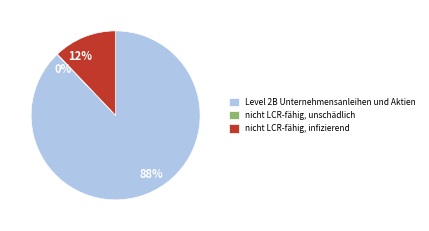

Do 88% and 12% together represent more than half of the pie?

Yes